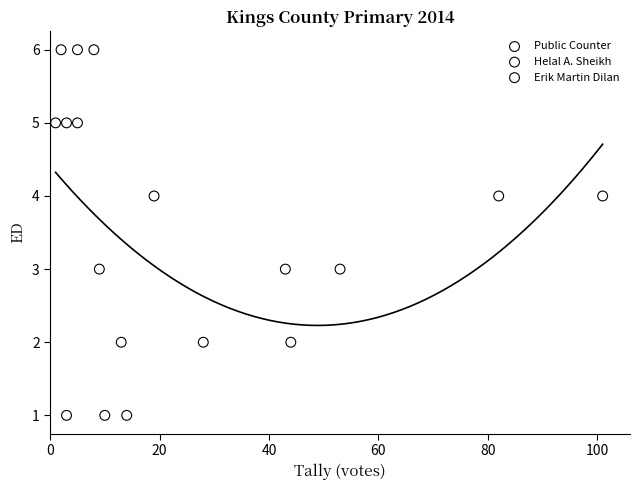

What are all the series names shown in the legend?

Public Counter, Helal A. Sheikh, Erik Martin Dilan